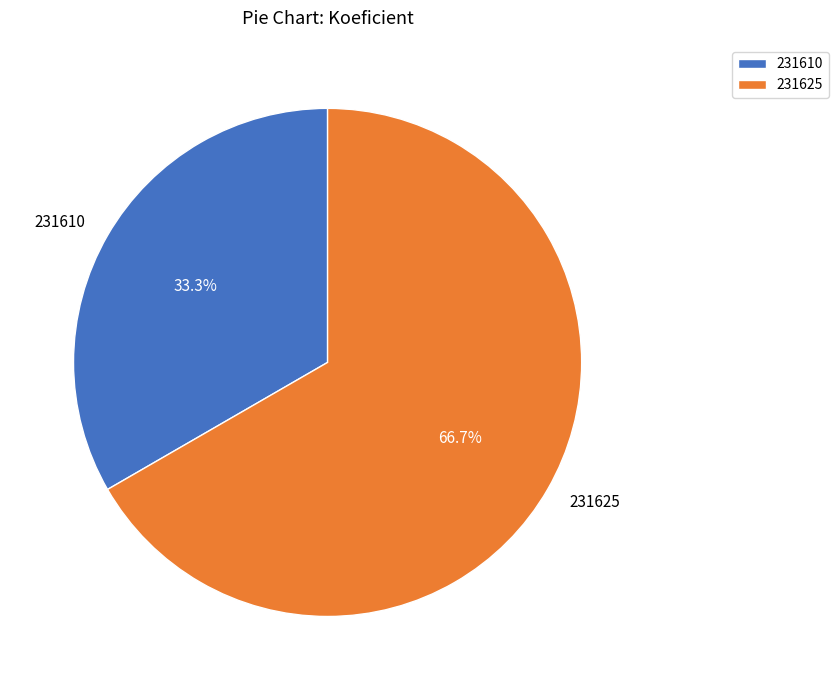

Does 231610 account for over 50% of the chart?

No